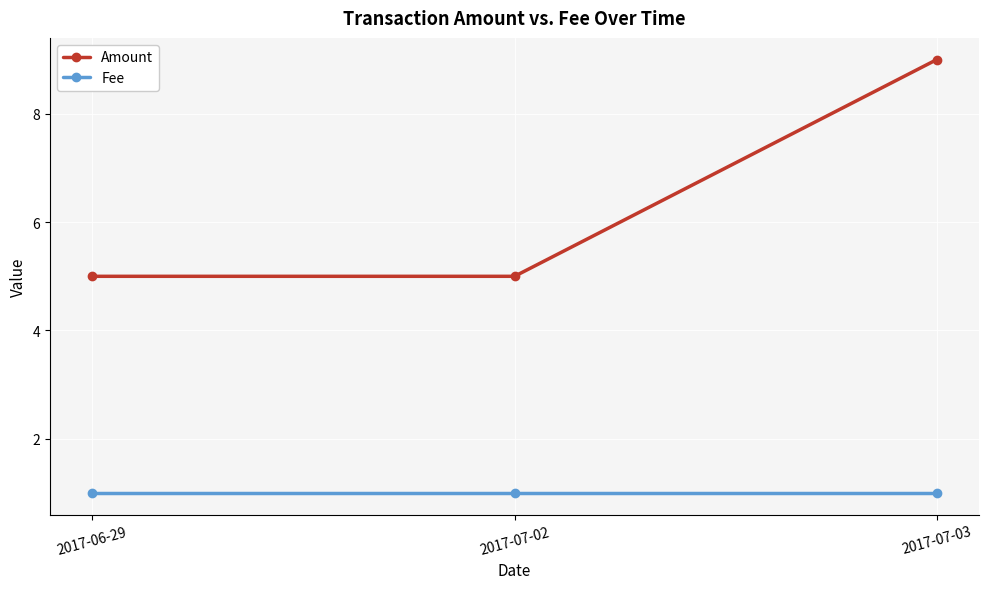

Is the value of Fee at 2017-07-02 greater than the value of Amount at 2017-07-03?

No